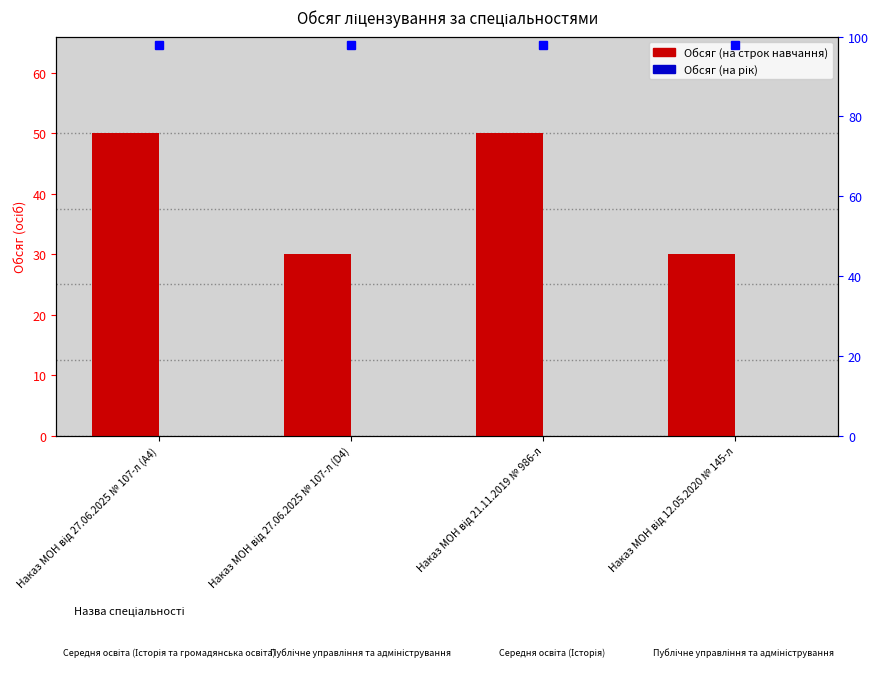

What are all the series names shown in the legend?

Обсяг (на строк навчання), Обсяг (на рік)